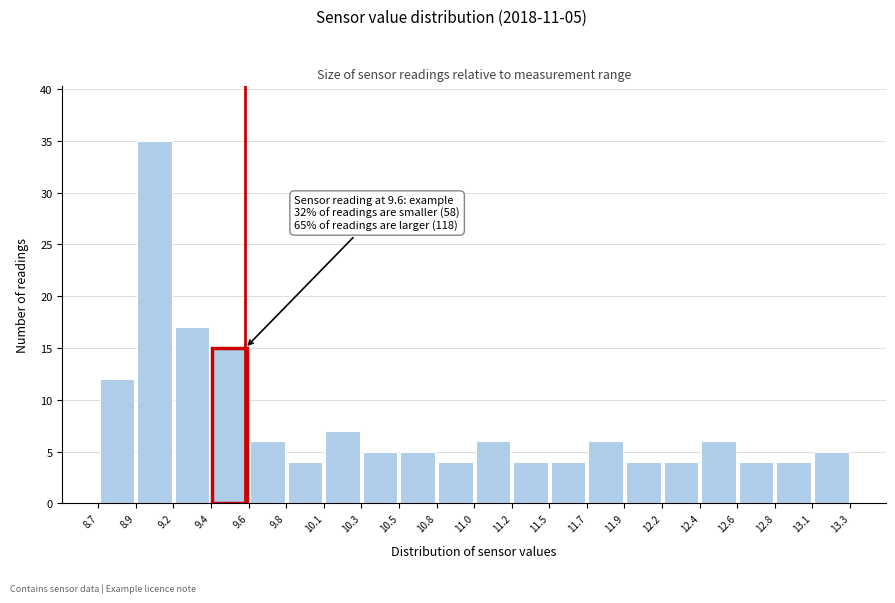

Over which range of the x-axis is the bar tallest?

8.9 to 9.2